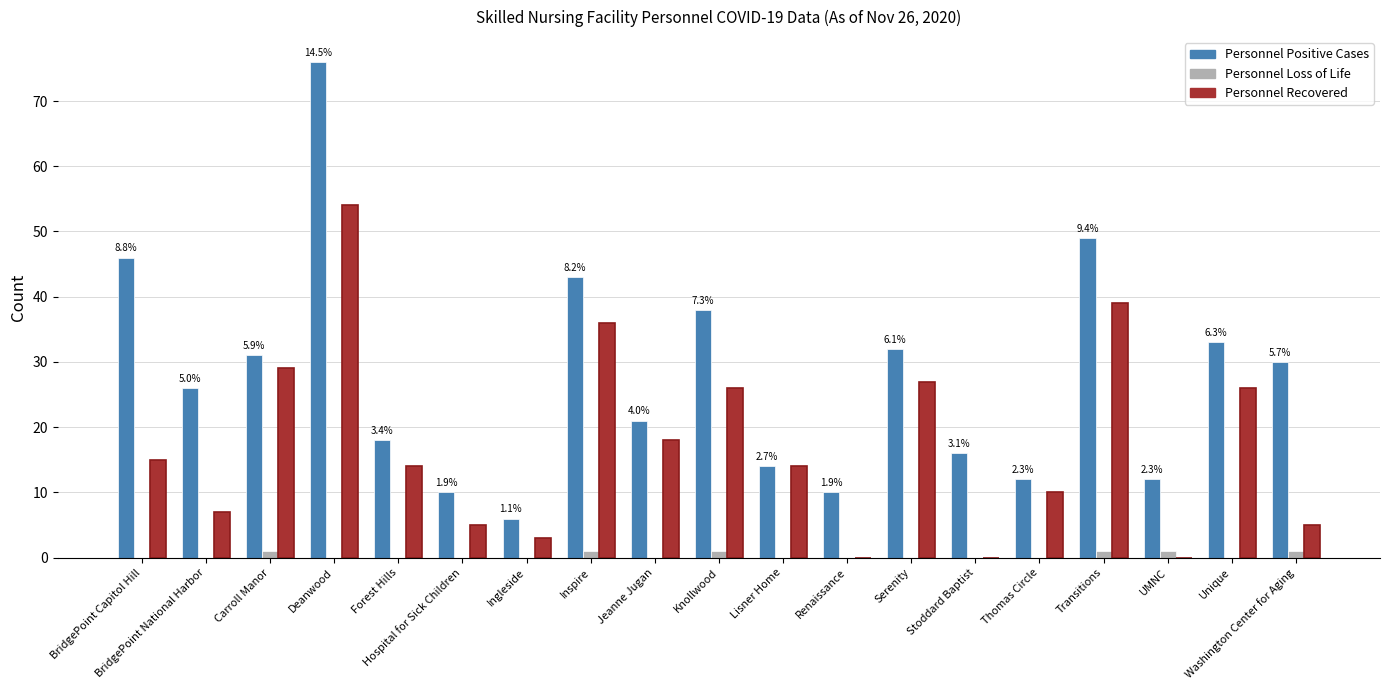

What is the difference between the Personnel Positive Cases values at UMNC and Forest Hills?

6